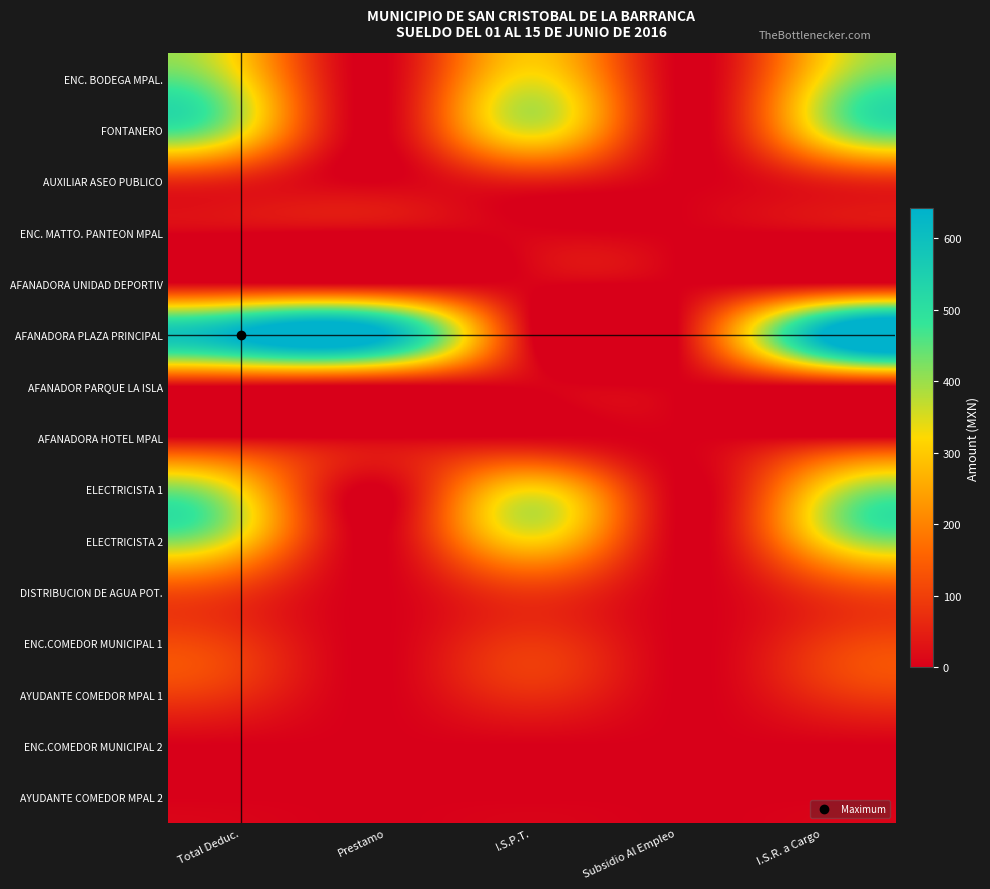

Reading left to right, transcribe all the data shown in this chart.

ENC. BODEGA MPAL.: Total Deduc.=328.1	Prestamo=0.0	I.S.P.T.=328.1	Subsidio Al Empleo=0.0	I.S.R. a Cargo=328.1
FONTANERO: Total Deduc.=352.7	Prestamo=0.0	I.S.P.T.=352.7	Subsidio Al Empleo=0.0	I.S.R. a Cargo=352.7
AUXILIAR ASEO PUBLICO: Total Deduc.=54.3	Prestamo=0.0	I.S.P.T.=54.3	Subsidio Al Empleo=0.0	I.S.R. a Cargo=54.3
ENC. MATTO. PANTEON MPAL: Total Deduc.=5.4	Prestamo=0.0	I.S.P.T.=5.4	Subsidio Al Empleo=0.0	I.S.R. a Cargo=5.4
AFANADORA UNIDAD DEPORTIV: Total Deduc.=5.4	Prestamo=0.0	I.S.P.T.=5.4	Subsidio Al Empleo=0.0	I.S.R. a Cargo=5.4
AFANADORA PLAZA PRINCIPAL: Total Deduc.=641.4	Prestamo=636.0	I.S.P.T.=5.4	Subsidio Al Empleo=0.0	I.S.R. a Cargo=641.4
AFANADOR PARQUE LA ISLA: Total Deduc.=5.4	Prestamo=0.0	I.S.P.T.=5.4	Subsidio Al Empleo=0.0	I.S.R. a Cargo=5.4
AFANADORA HOTEL MPAL: Total Deduc.=5.4	Prestamo=0.0	I.S.P.T.=5.4	Subsidio Al Empleo=0.0	I.S.R. a Cargo=5.4
ELECTRICISTA 1: Total Deduc.=310.8	Prestamo=0.0	I.S.P.T.=310.8	Subsidio Al Empleo=0.0	I.S.R. a Cargo=310.8
ELECTRICISTA 2: Total Deduc.=310.8	Prestamo=0.0	I.S.P.T.=310.8	Subsidio Al Empleo=0.0	I.S.R. a Cargo=310.8
DISTRIBUCION DE AGUA POT.: Total Deduc.=88.2	Prestamo=0.0	I.S.P.T.=88.2	Subsidio Al Empleo=0.0	I.S.R. a Cargo=88.2
ENC.COMEDOR MUNICIPAL 1: Total Deduc.=85.2	Prestamo=0.0	I.S.P.T.=85.2	Subsidio Al Empleo=0.0	I.S.R. a Cargo=85.2
AYUDANTE COMEDOR MPAL 1: Total Deduc.=70.8	Prestamo=0.0	I.S.P.T.=70.8	Subsidio Al Empleo=0.0	I.S.R. a Cargo=70.8
ENC.COMEDOR MUNICIPAL 2: Total Deduc.=0.0	Prestamo=0.0	I.S.P.T.=0.0	Subsidio Al Empleo=0.0	I.S.R. a Cargo=0.0
AYUDANTE COMEDOR MPAL 2: Total Deduc.=0.0	Prestamo=0.0	I.S.P.T.=0.0	Subsidio Al Empleo=0.0	I.S.R. a Cargo=0.0